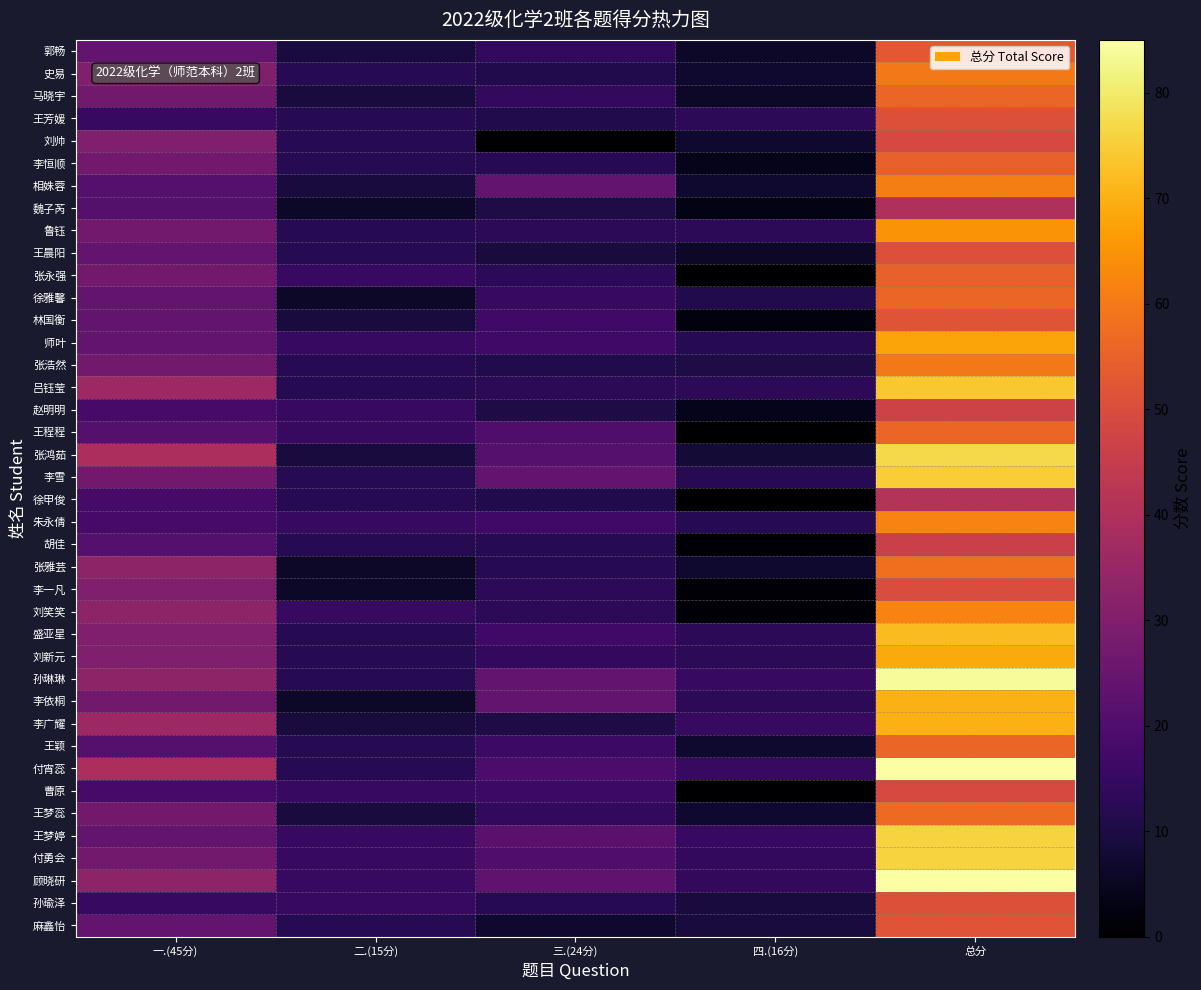

Which series has the largest total across all categories?

付宵蕊